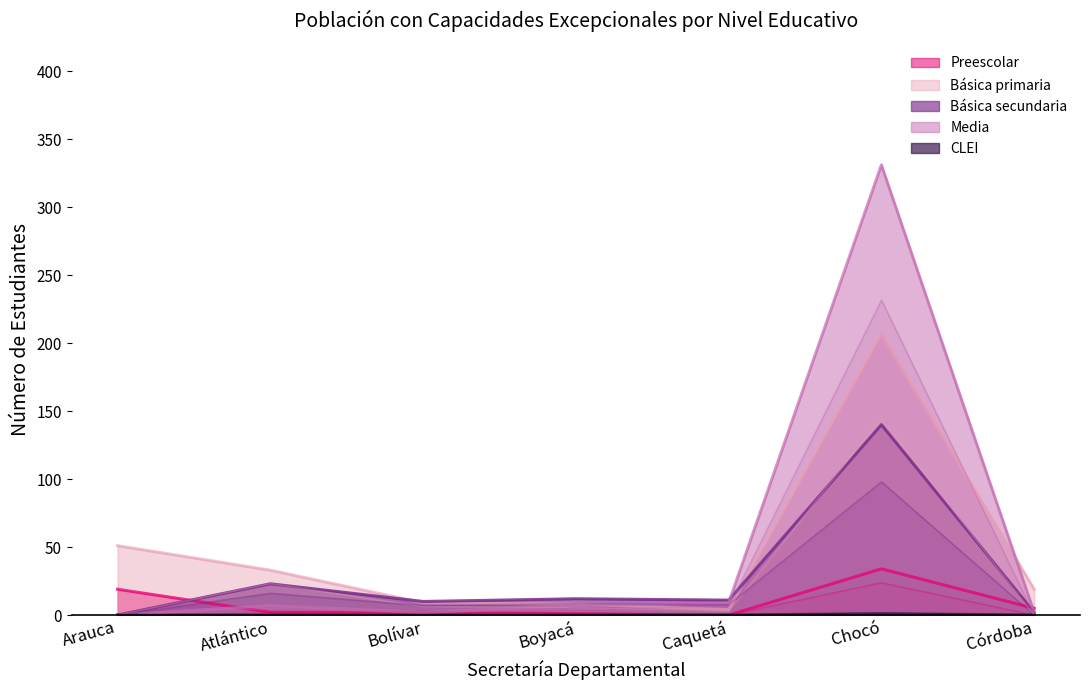

How many times do Media and Preescolar cross each other?

2